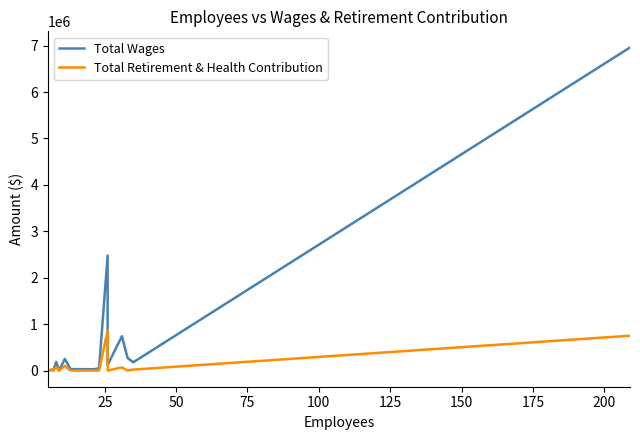

At how many categories does at least one series exceed 1381936?

2